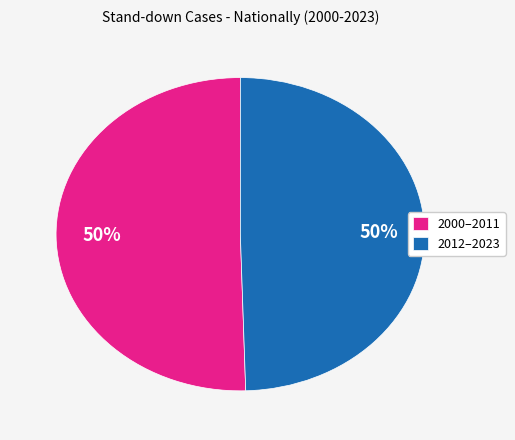

True or false: 2000–2011 accounts for 50% of the total.

True